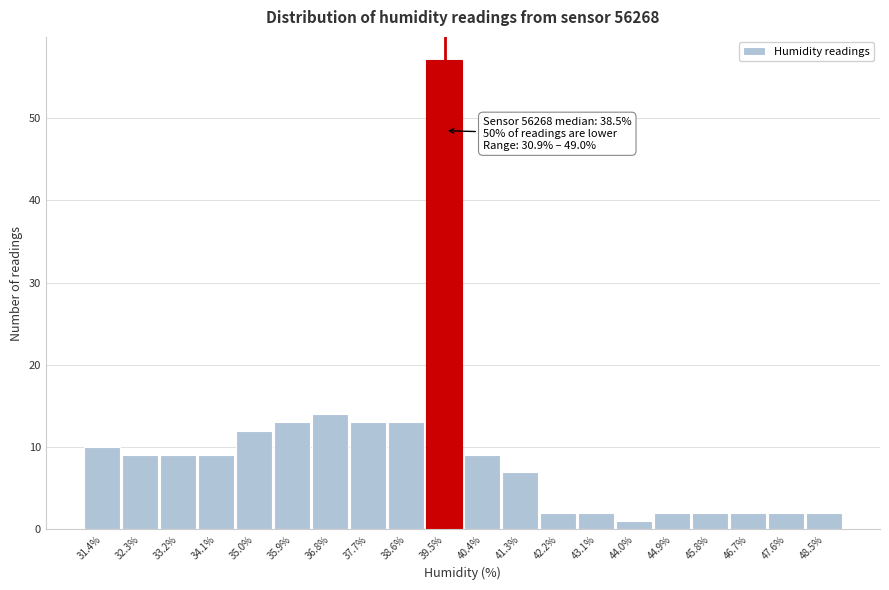

Which range on the x-axis has the tallest bar?

39.0 to 40.0